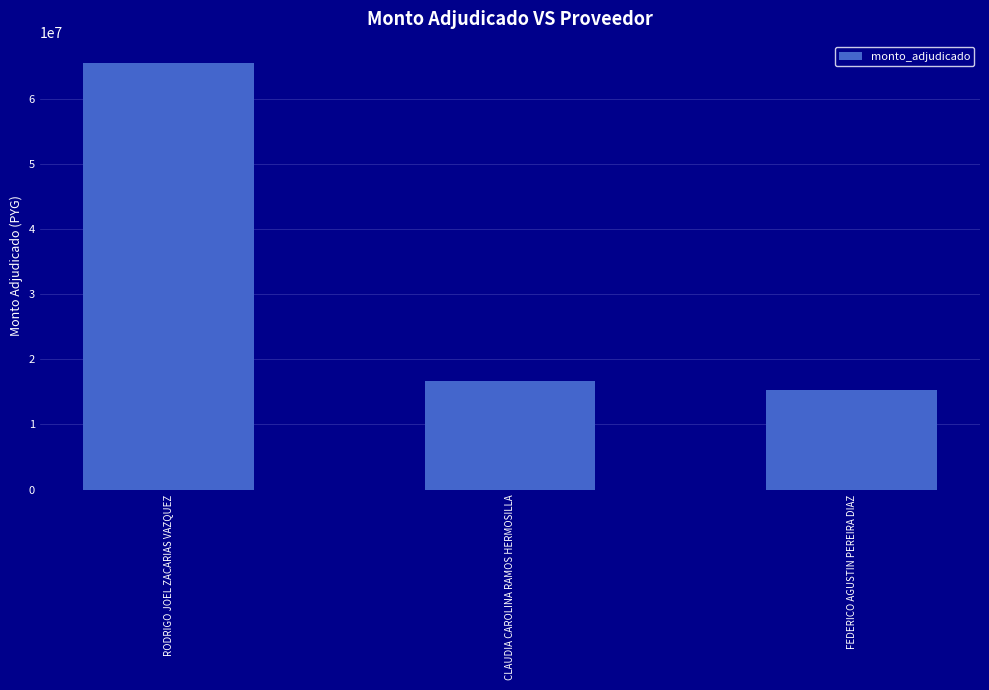

What is the difference between the values at RODRIGO JOEL ZACARIAS VAZQUEZ and FEDERICO AGUSTIN PEREIRA DIAZ?

50261860